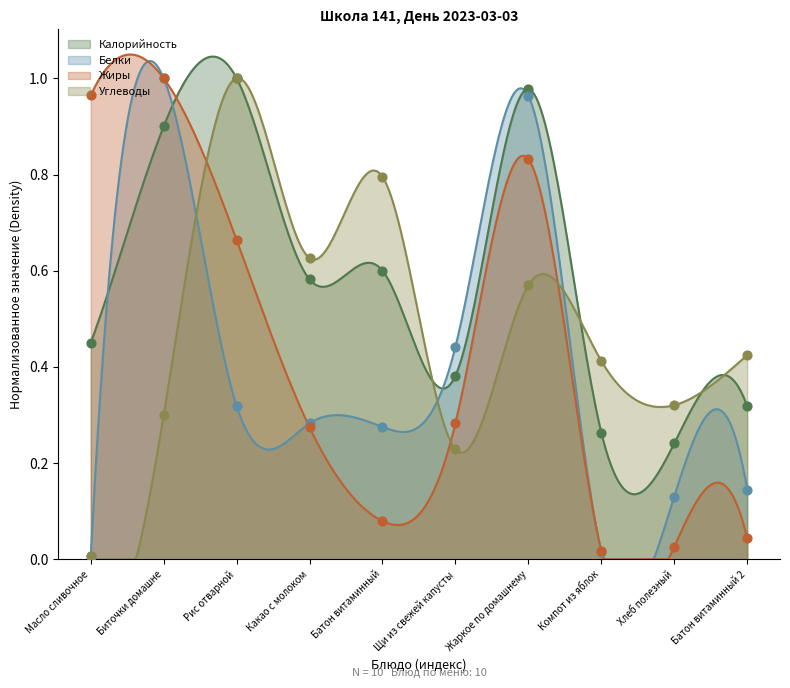

Which series has the largest Y range (max minus min)?

Углеводы